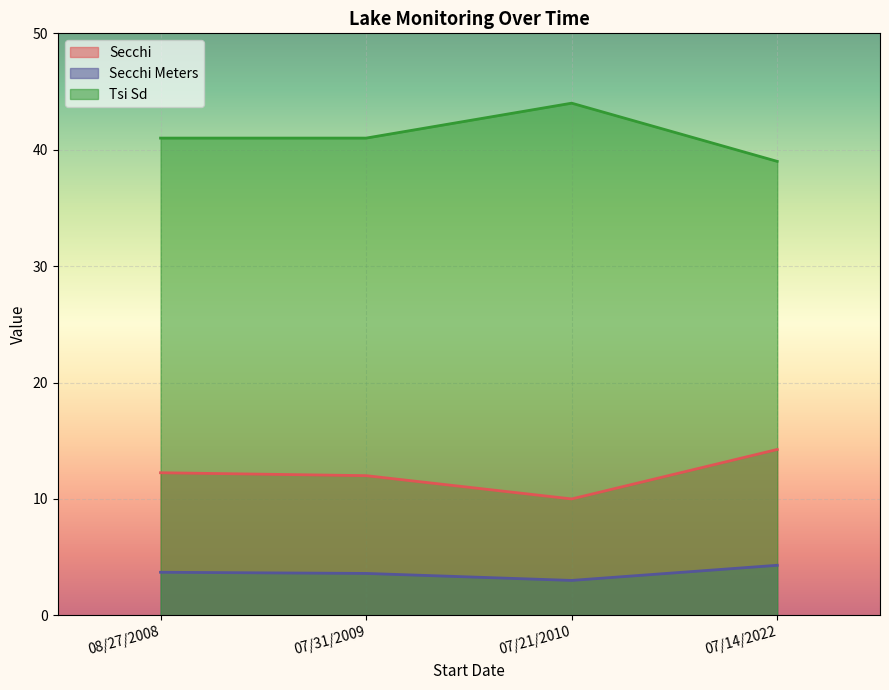

Which series has the largest range (max minus min)?

Tsi Sd